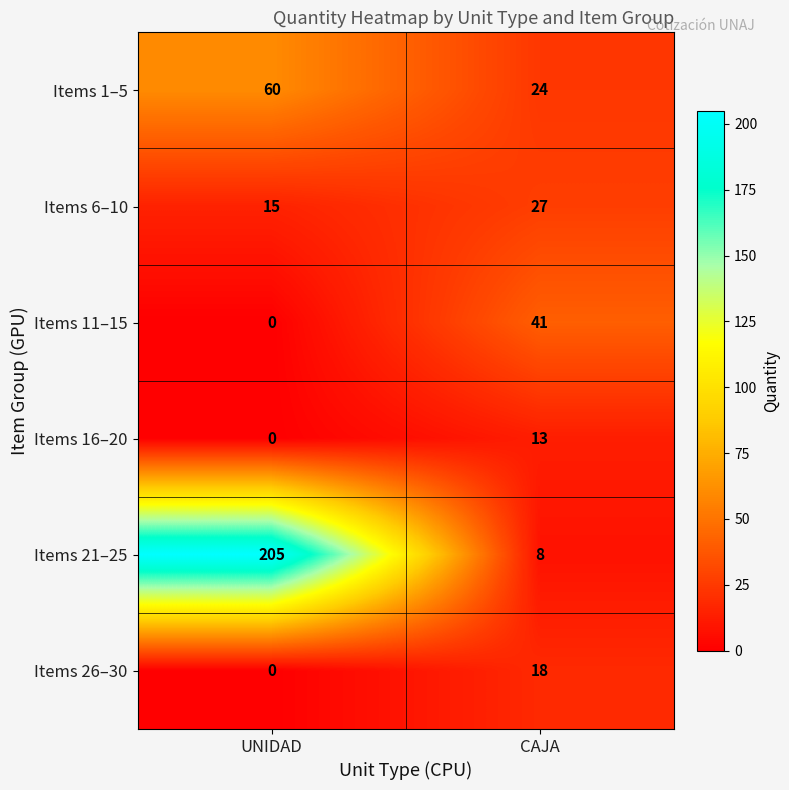

At which label is Items 16–20 closest to 6?

UNIDAD